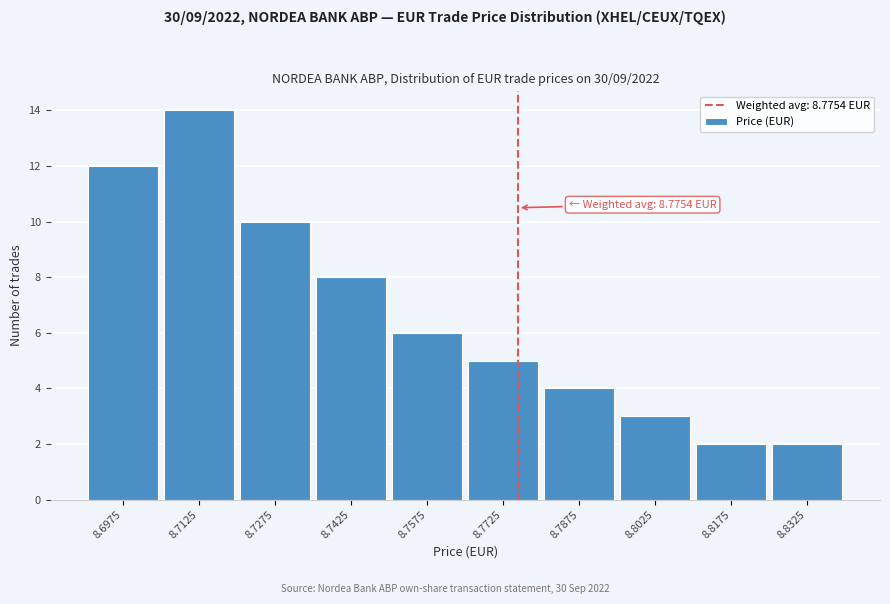

Reading left to right, what are all the values shown in this chart?

12	14	10	8	6	5	4	3	2	2